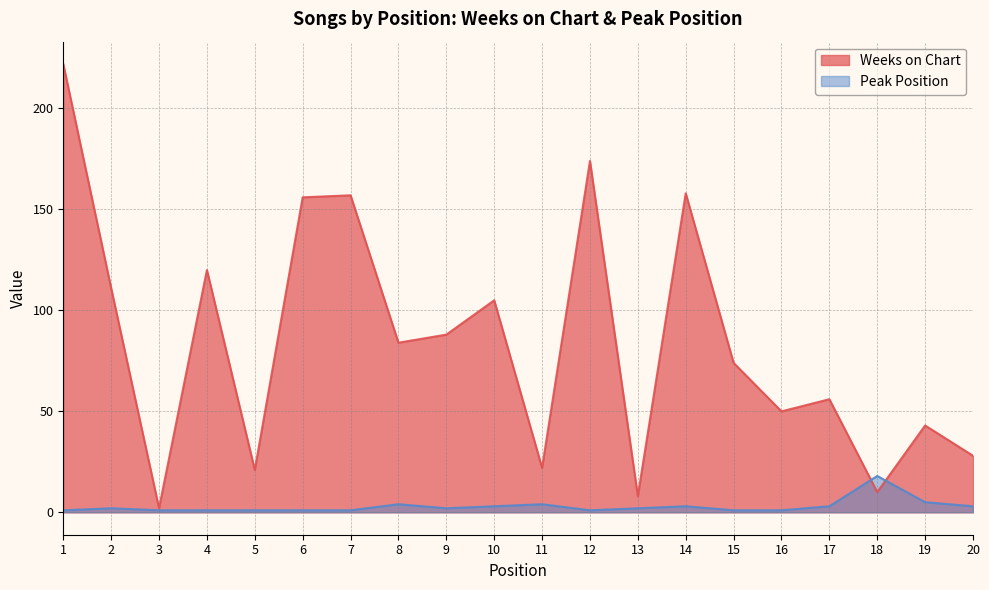

Does the chart display data point markers on the line(s)?

No